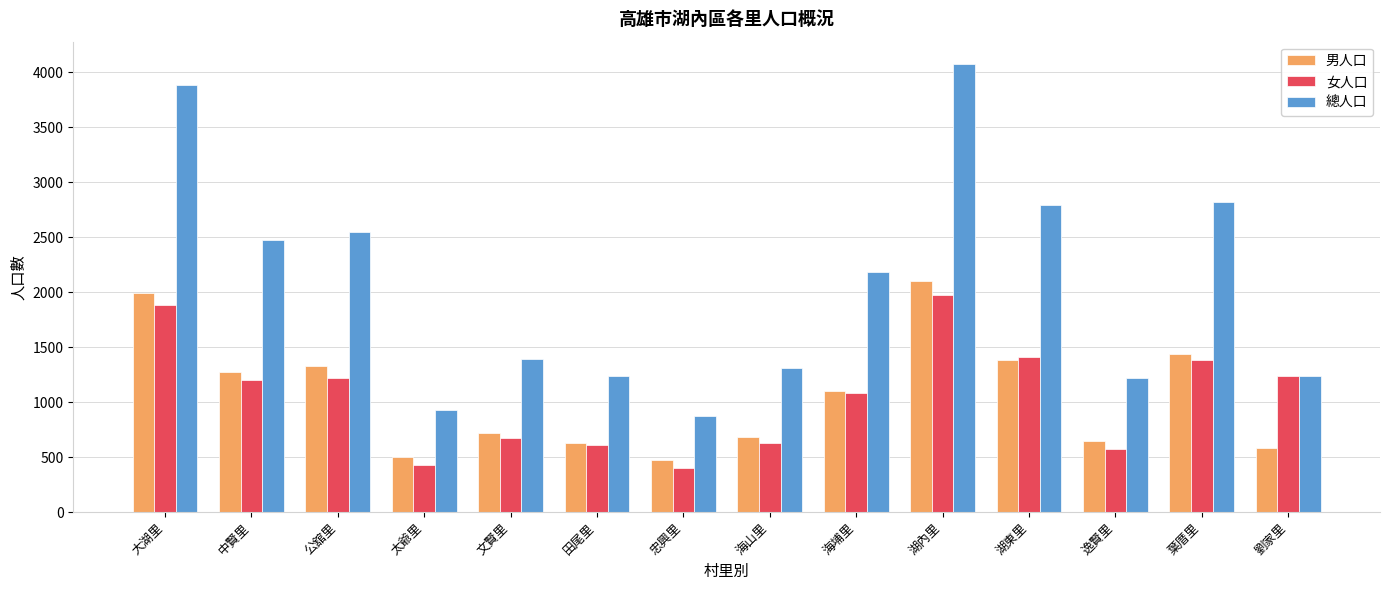

What is the average value of the 男人口 series?

1060